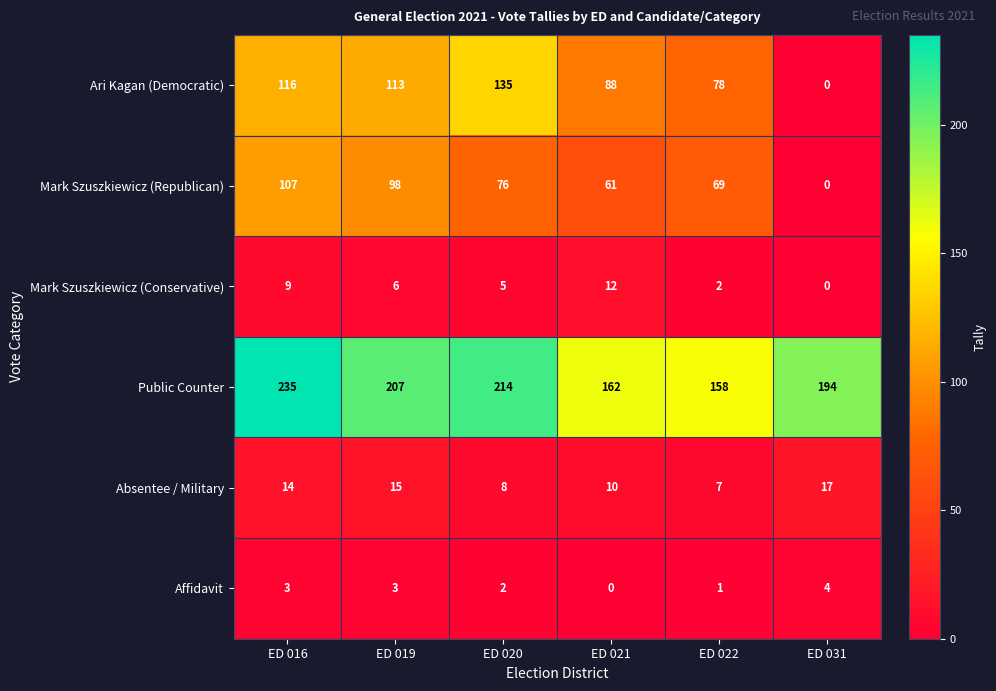

At which label does Mark Szuszkiewicz (Republican) first exceed 76?

ED 016